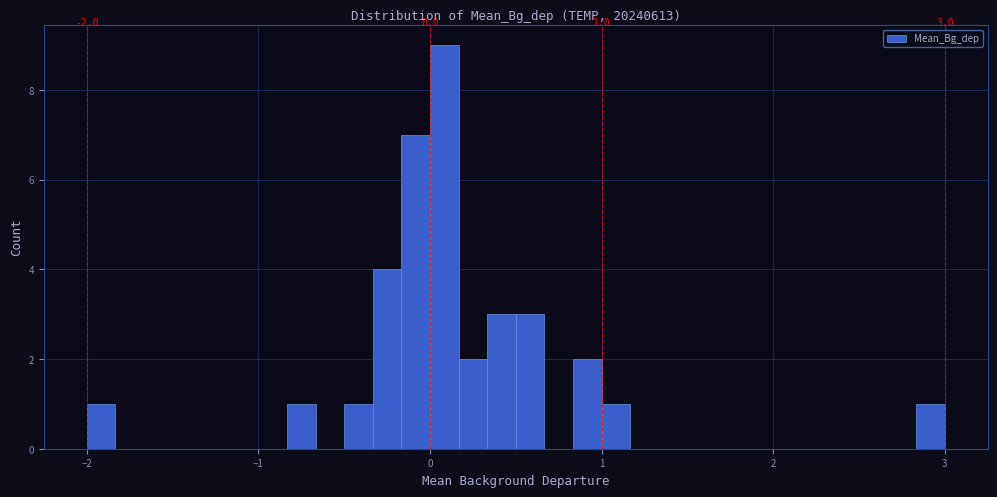

Around what value on the x-axis is the tallest bar? Give the approximate position of its centre, as read against the axis.

0.1